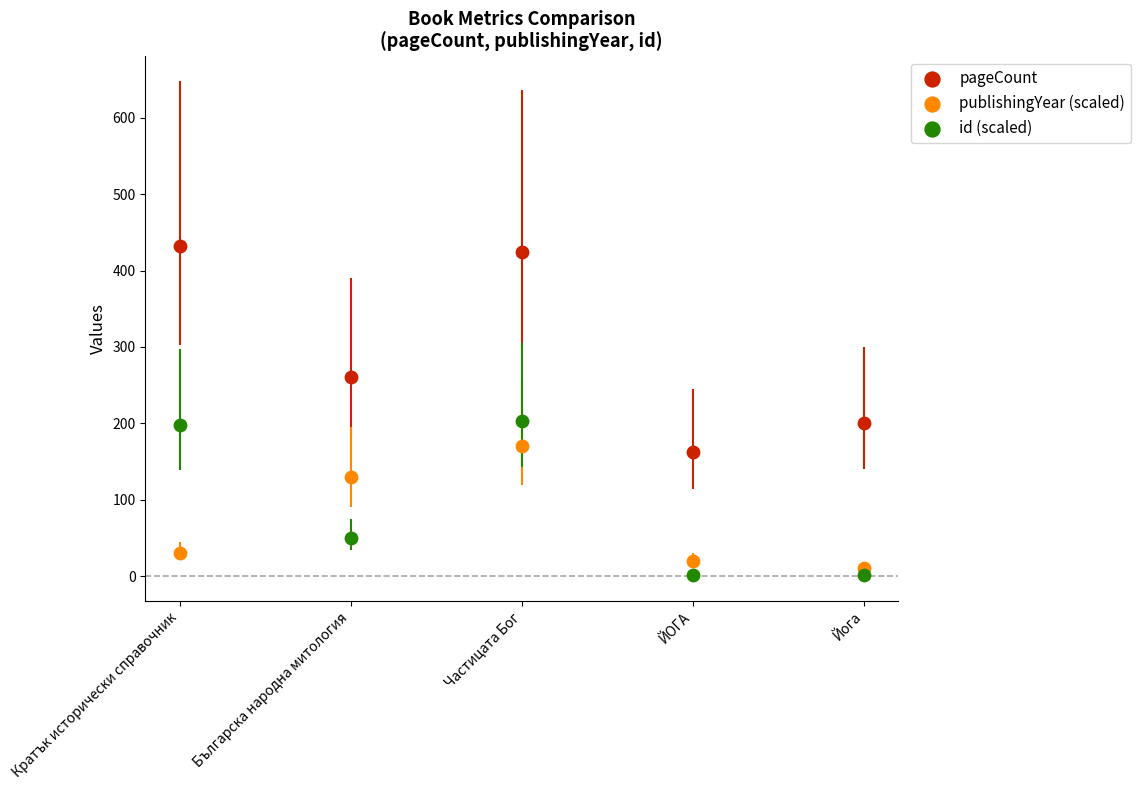

Across all data points, what is the range of Y values (max minus min)?

430.2